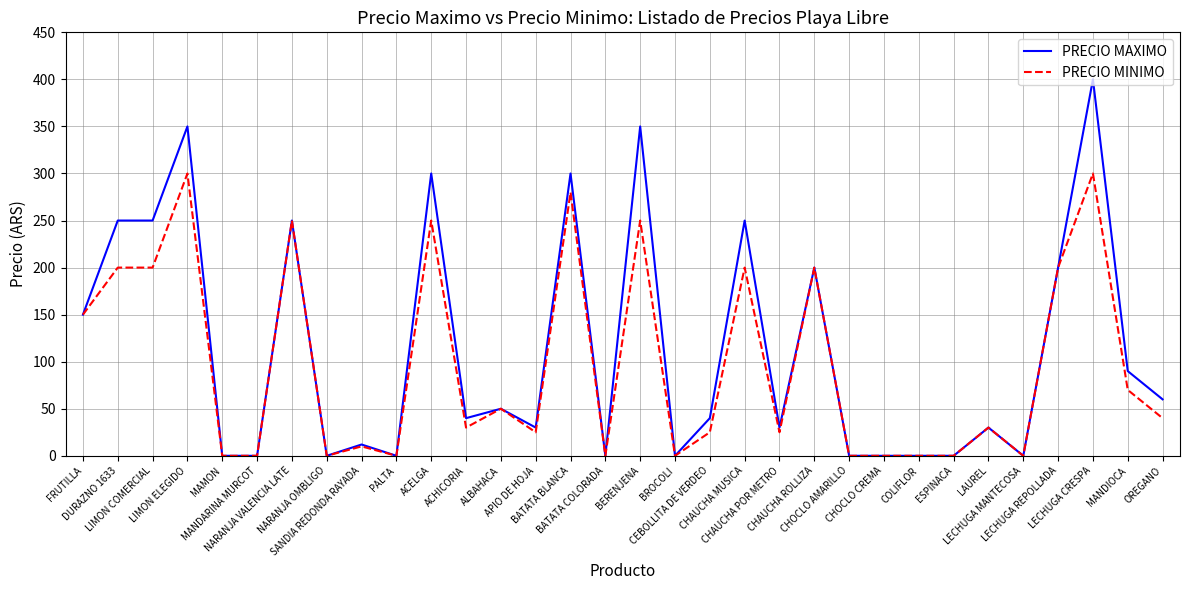

Which series has the widest spread of values?

PRECIO MAXIMO